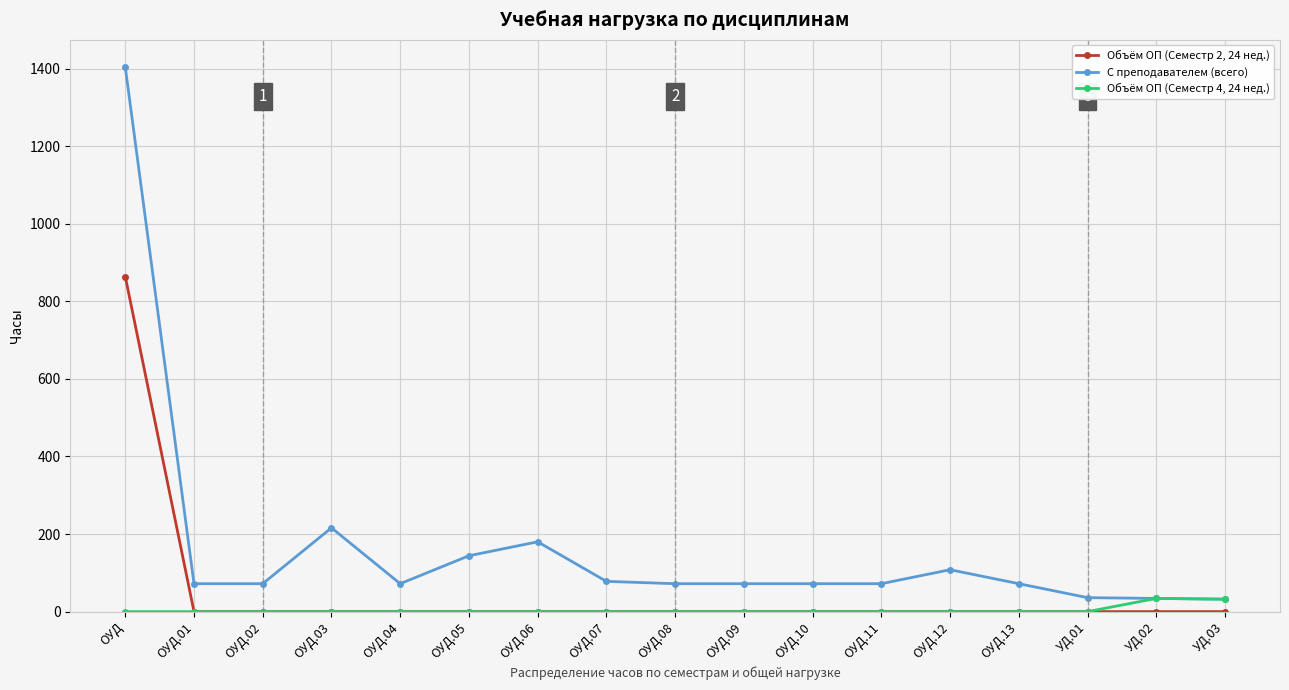

How many data points in С преподавателем (всего) are less than 72?

3